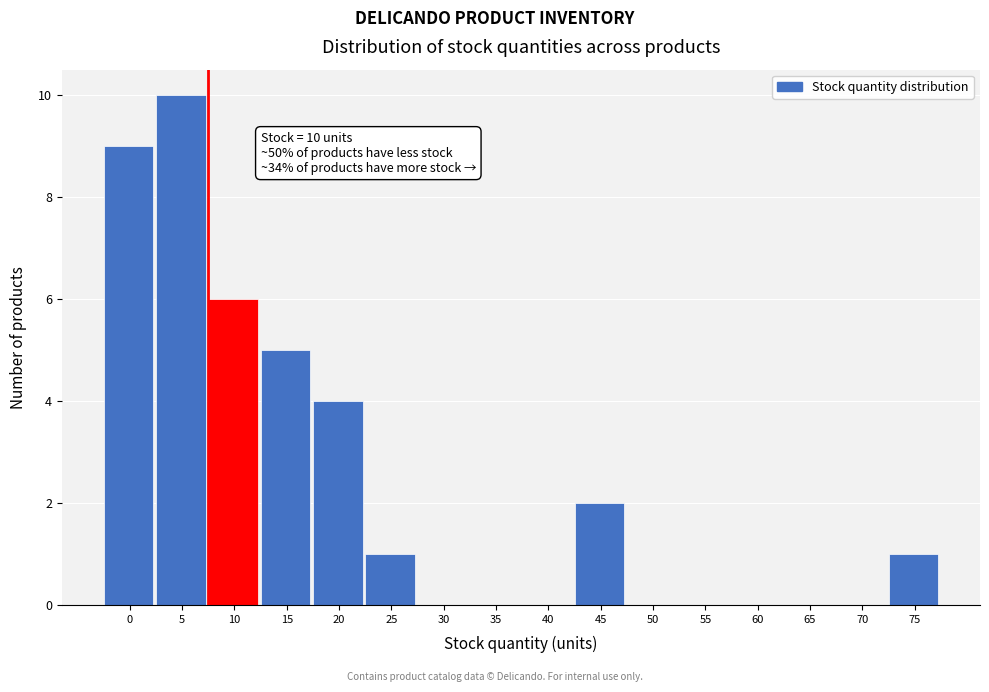

Reading left to right, transcribe all the data shown in this chart.

0=9	5=10	10=6	15=5	20=4	25=1	30=0	35=0	40=0	45=2	50=0	55=0	60=0	65=0	70=0	75=1